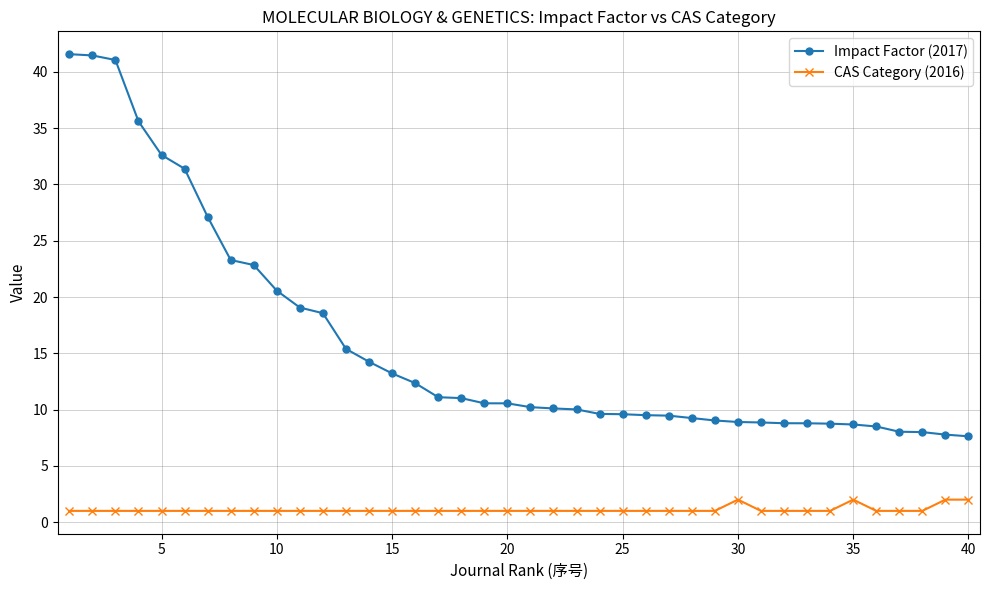

What is the maximum value shown in the chart?

41.6